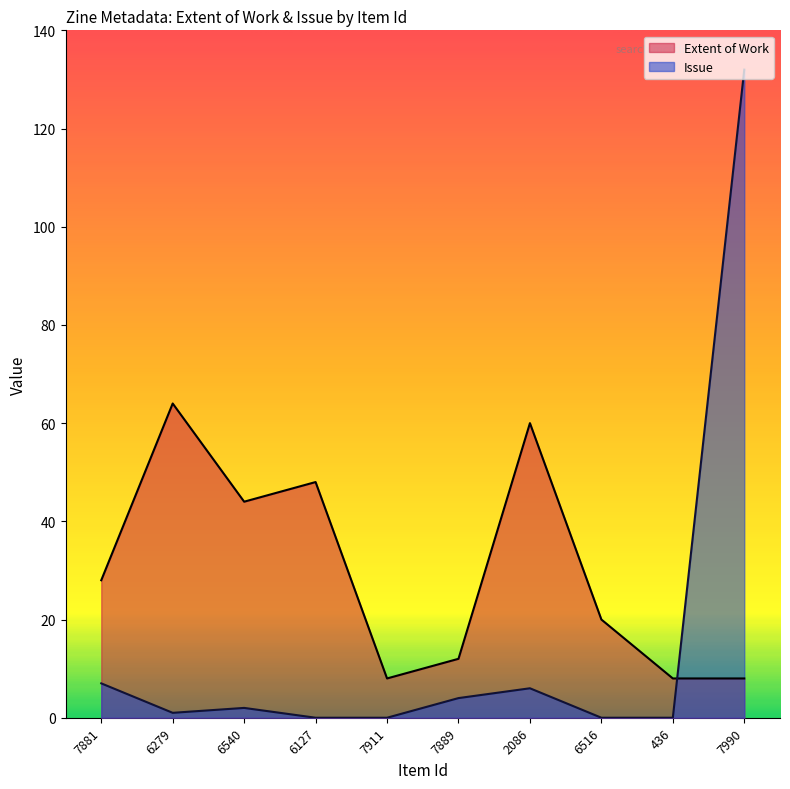

Which category has the lowest value in the Issue series?

6127